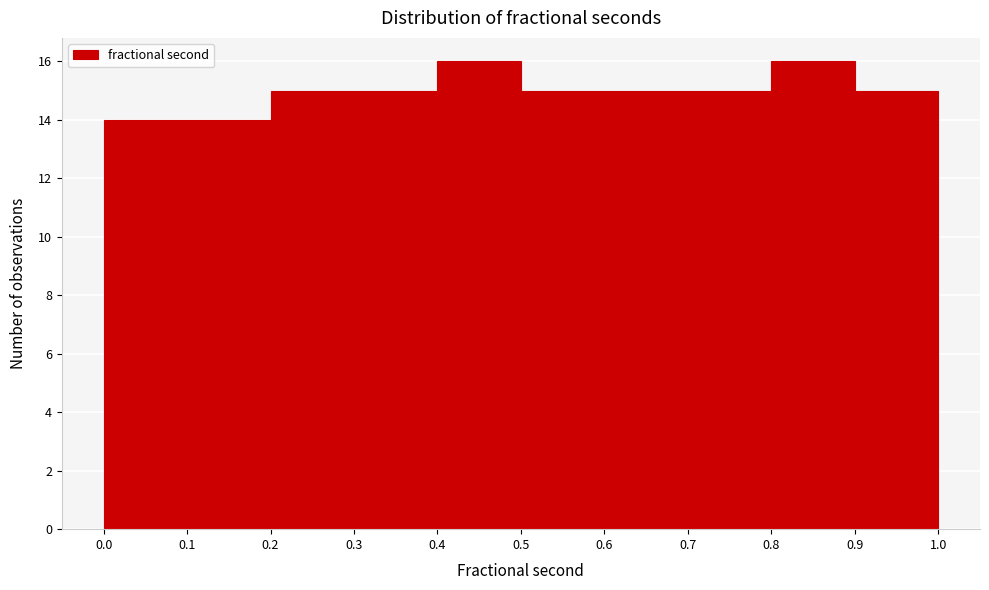

Reading left to right, transcribe this chart: for each bar, give the range it covers on the x-axis and its height. The values are not printed on the chart, so give them approximately, as read against the axis.

0.0 to 0.1: 14
0.1 to 0.2: 14
0.2 to 0.3: 15
0.3 to 0.4: 15
0.4 to 0.5: 16
0.5 to 0.6: 15
0.6 to 0.7: 15
0.7 to 0.8: 15
0.8 to 0.9: 16
0.9 to 1.0: 15